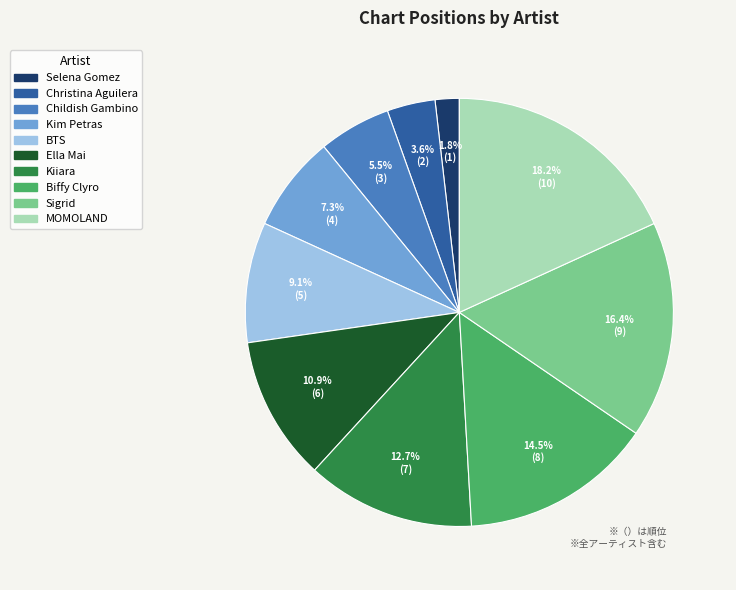

How many segments does this pie chart have?

10